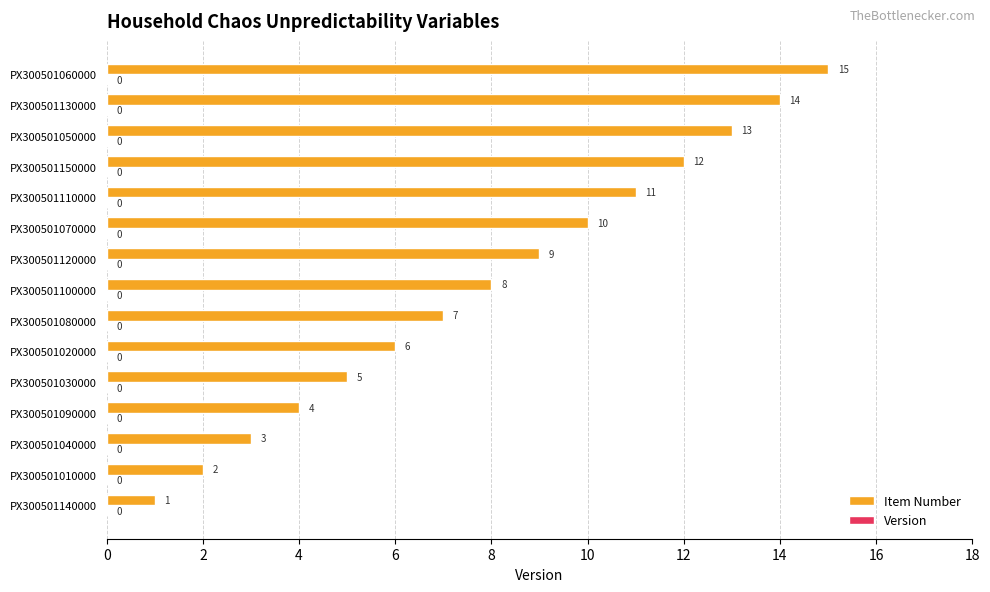

How many bars are there in total?

15